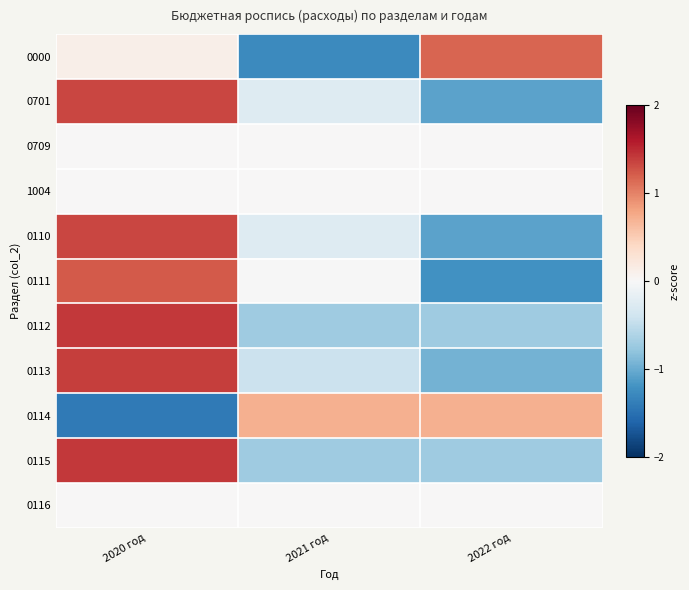

Which has a higher value, 2021 год or 2020 год?

2020 год